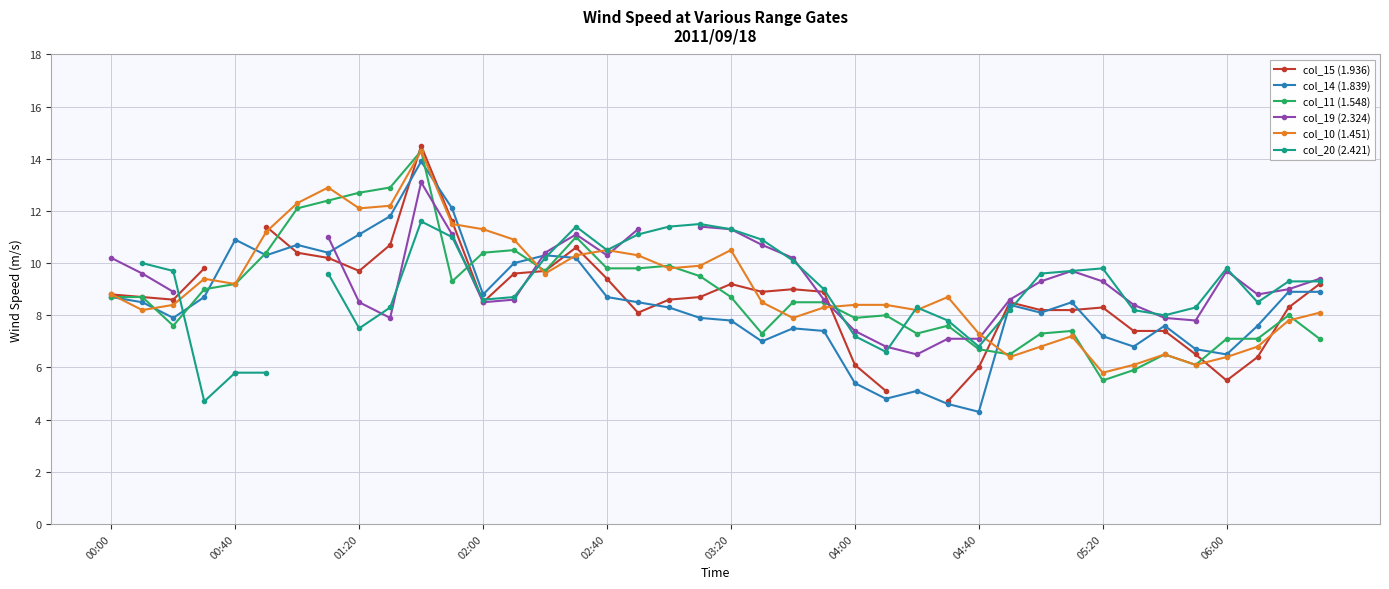

What is the difference between the second highest and second lowest values in the col_11 (1.548) series?

7.0